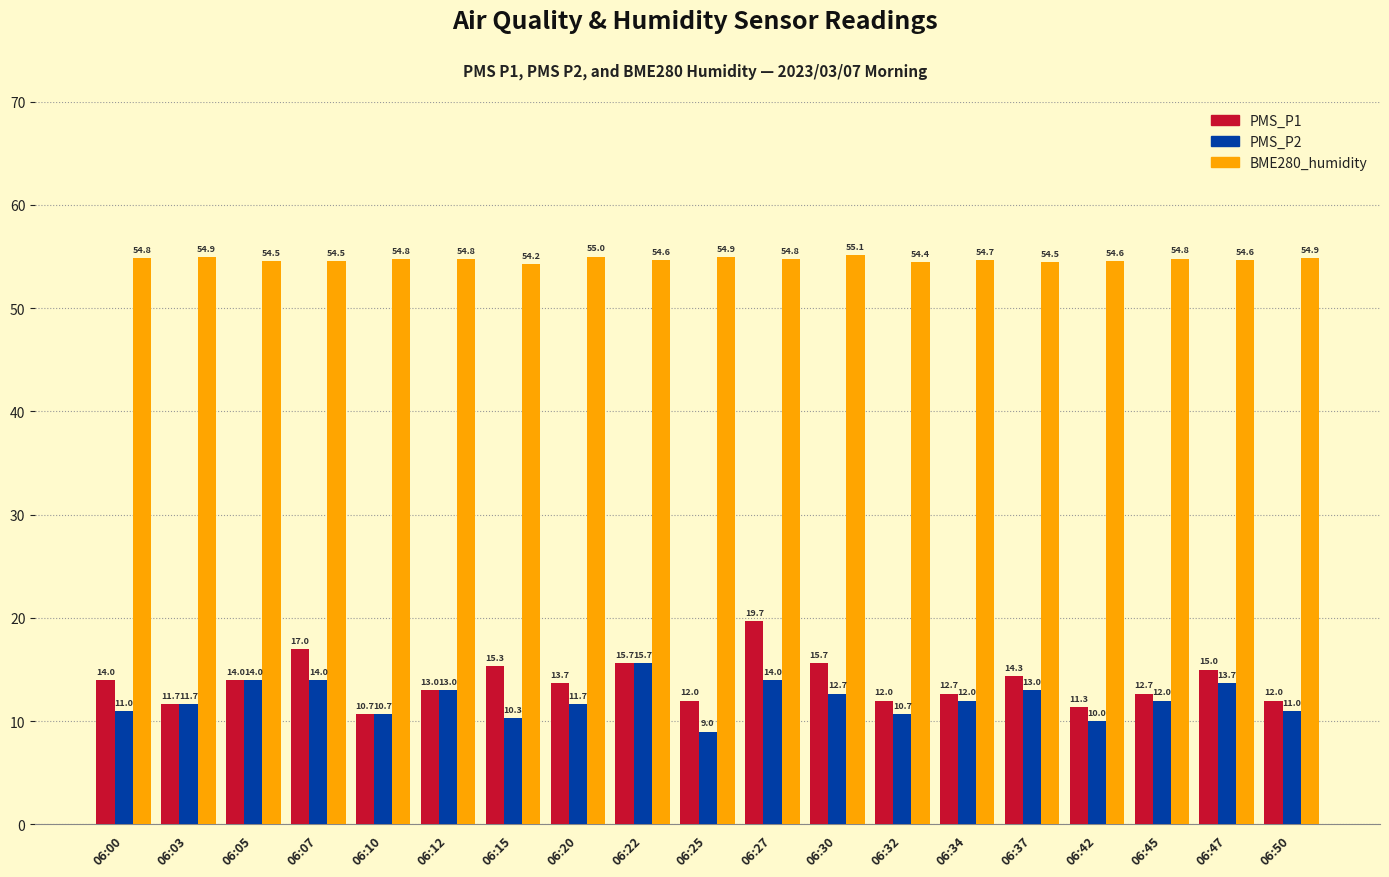

At how many categories does at least one series exceed 11?

19